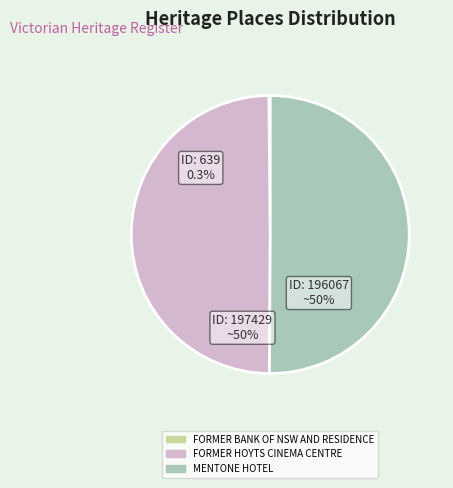

Approximately how many times larger is the value at MENTONE HOTEL compared to FORMER HOYTS CINEMA CENTRE?

1.0